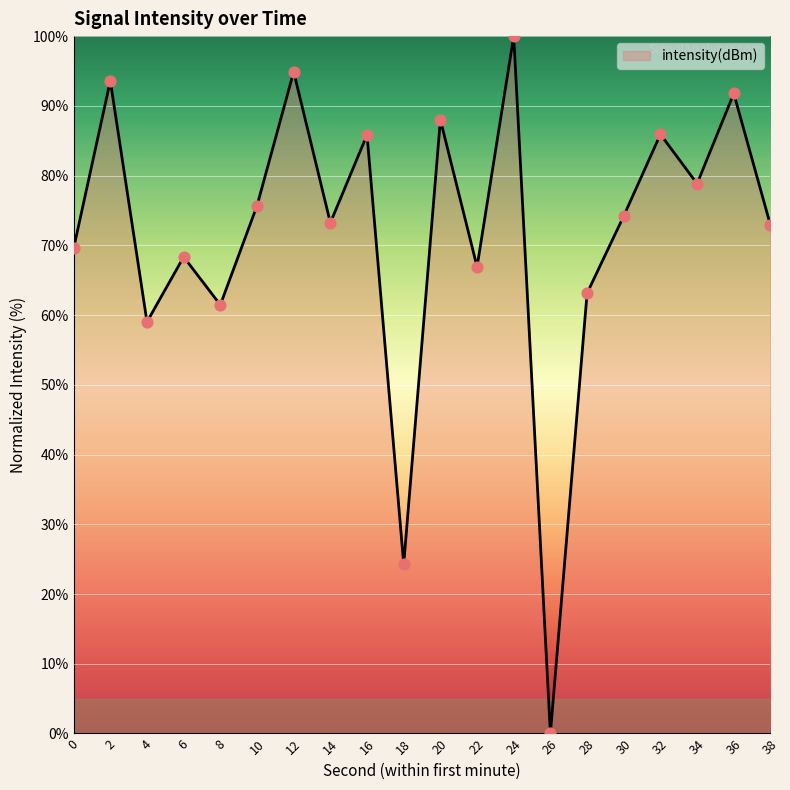

What is the change in value from 2 to 8?

-32.1